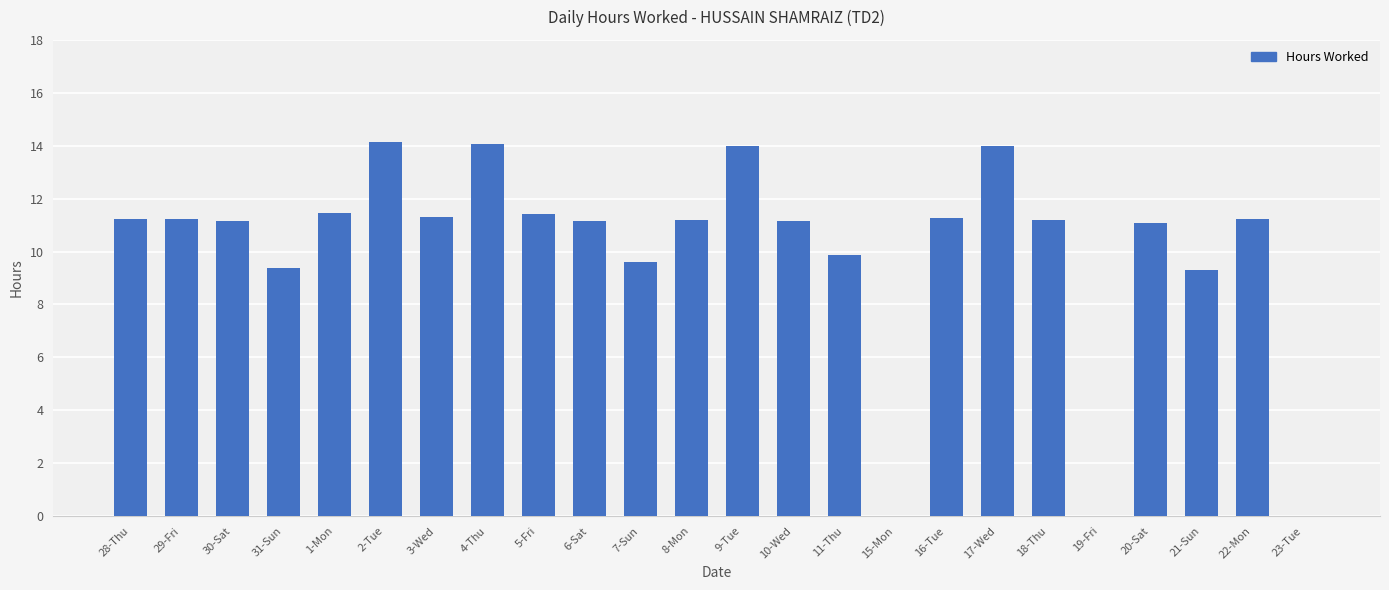

What is the sum of the values at 17-Wed and 30-Sat?

25.1